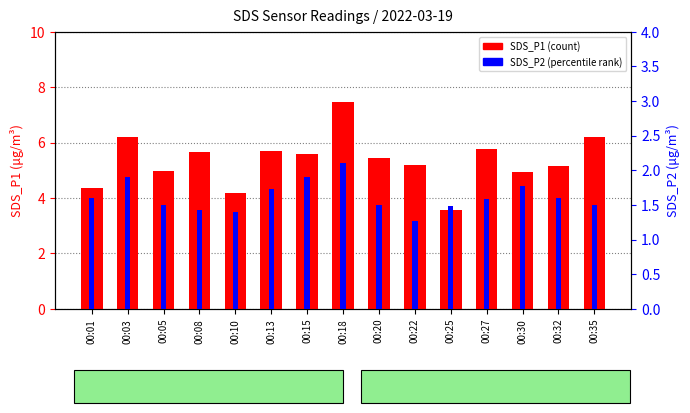

How many bars are there in each group?

2